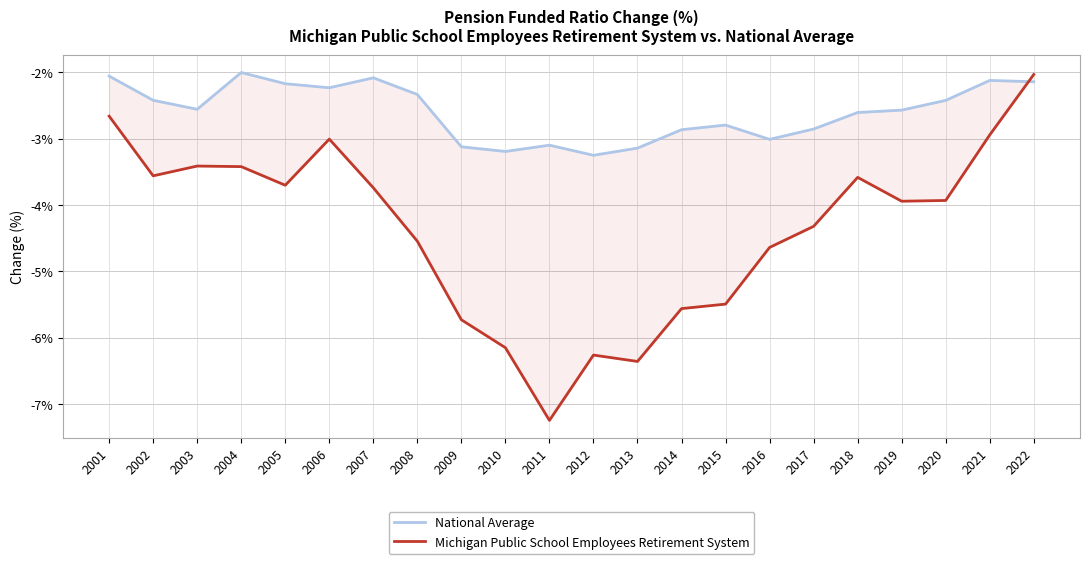

Where do National Average and Michigan Public School Employees Retirement System first cross each other?

2021 and 2022